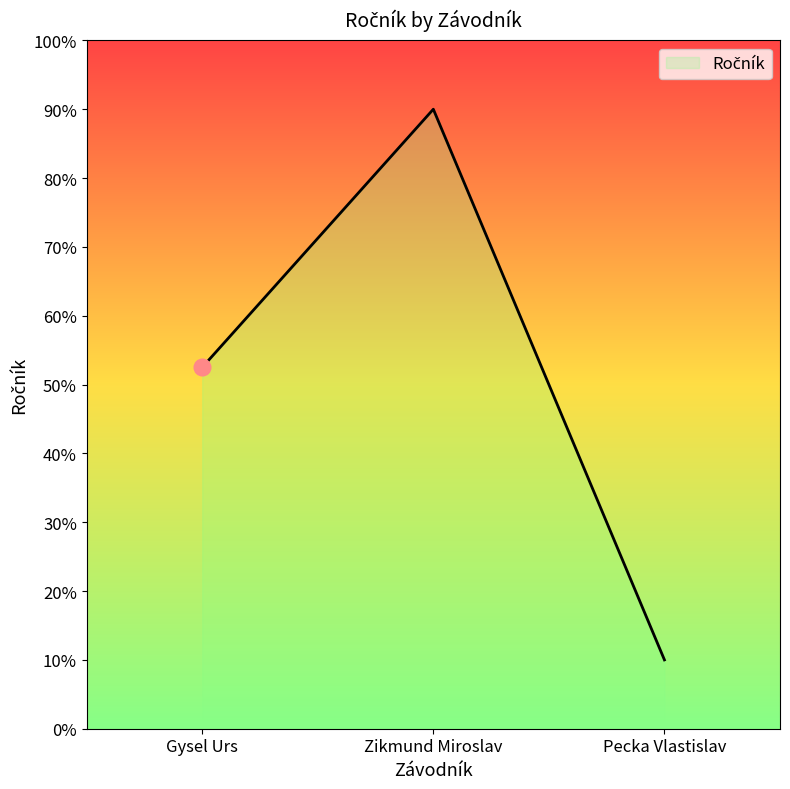

The value at Pecka Vlastislav is 3.4. True or false?

False